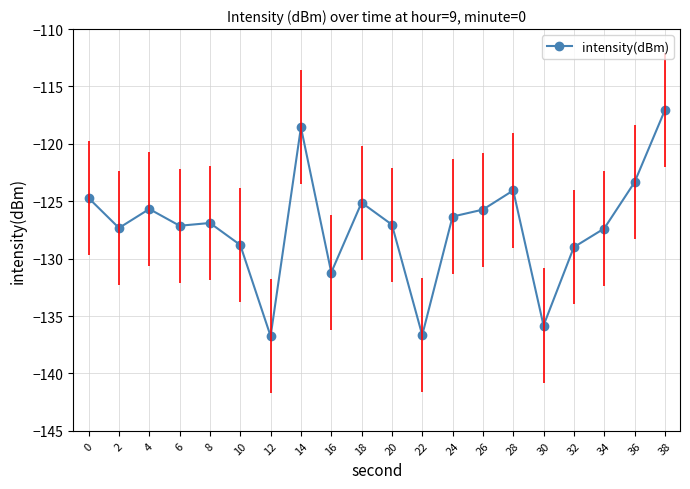

What is the approximate value at 8?

-126.9